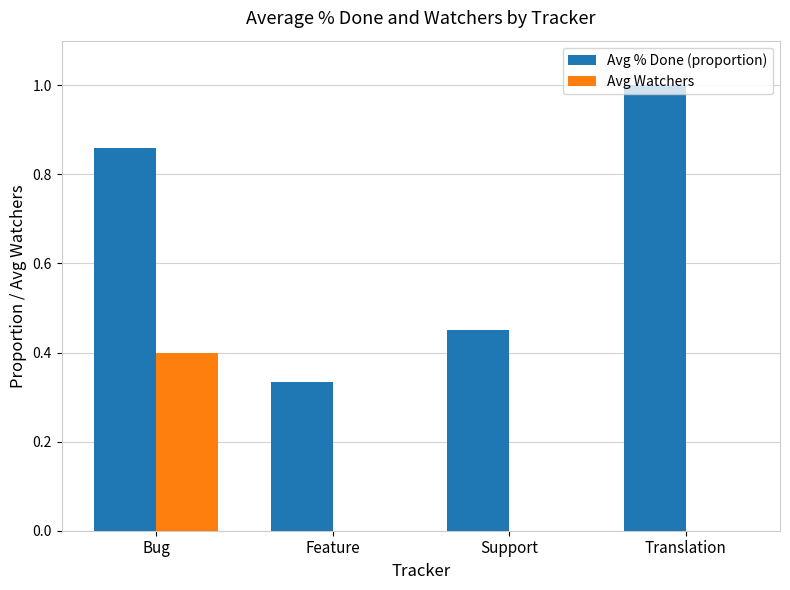

Between Support and Translation, which series saw the biggest shift?

Avg % Done (proportion)